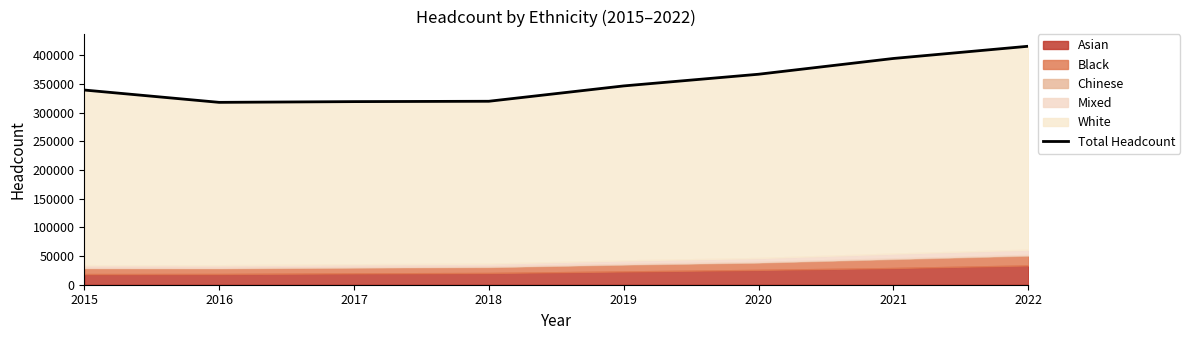

How many interior local valleys (lower than both neighbors) does the data have?

1